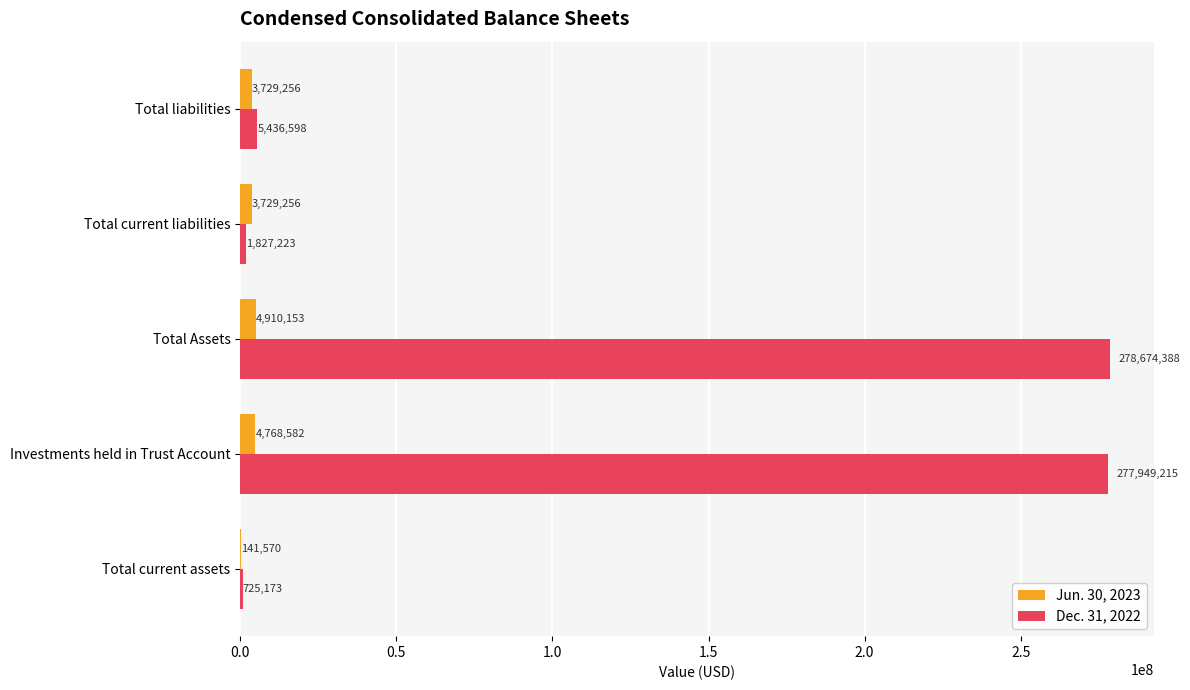

Is it true that Dec. 31, 2022 equals 188948736 at Investments held in Trust Account?

False